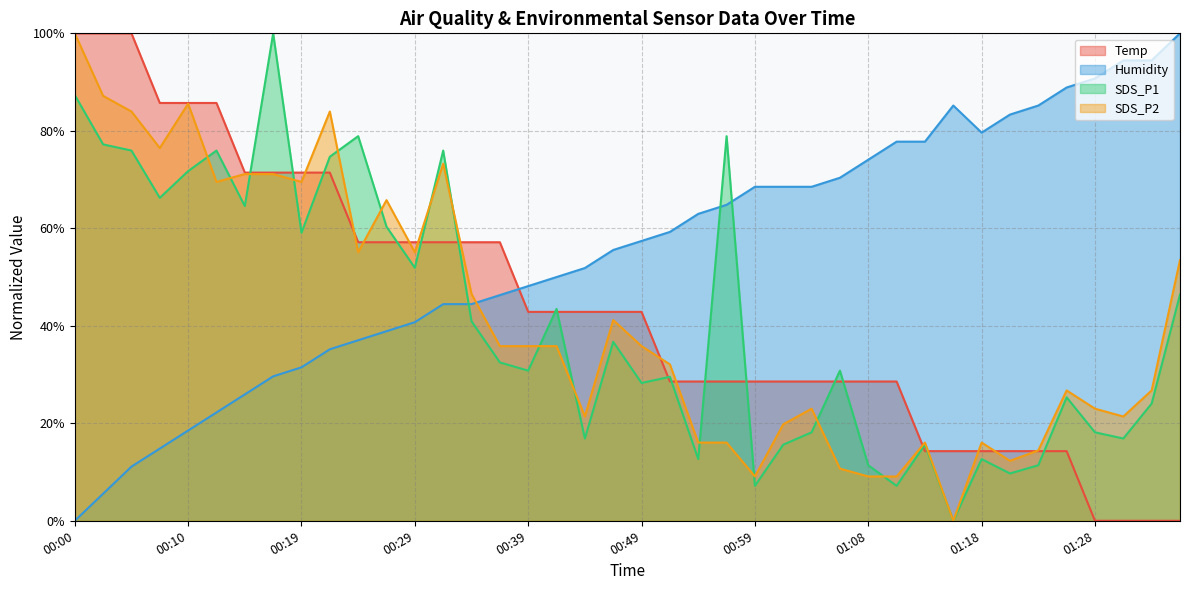

The Temp series shows 15.4 at 00:54. True or false?

False